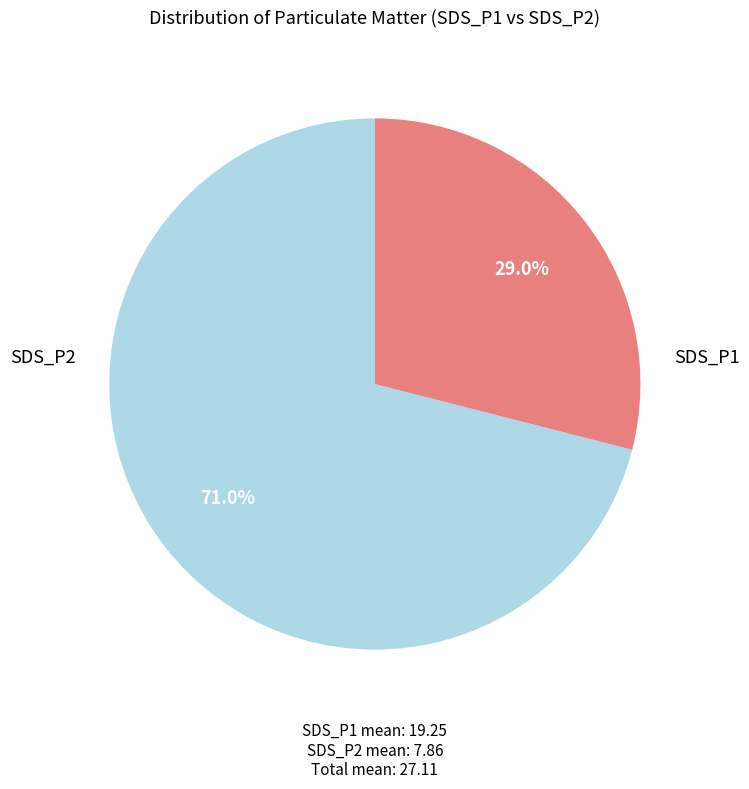

How many segments does this pie chart have?

2